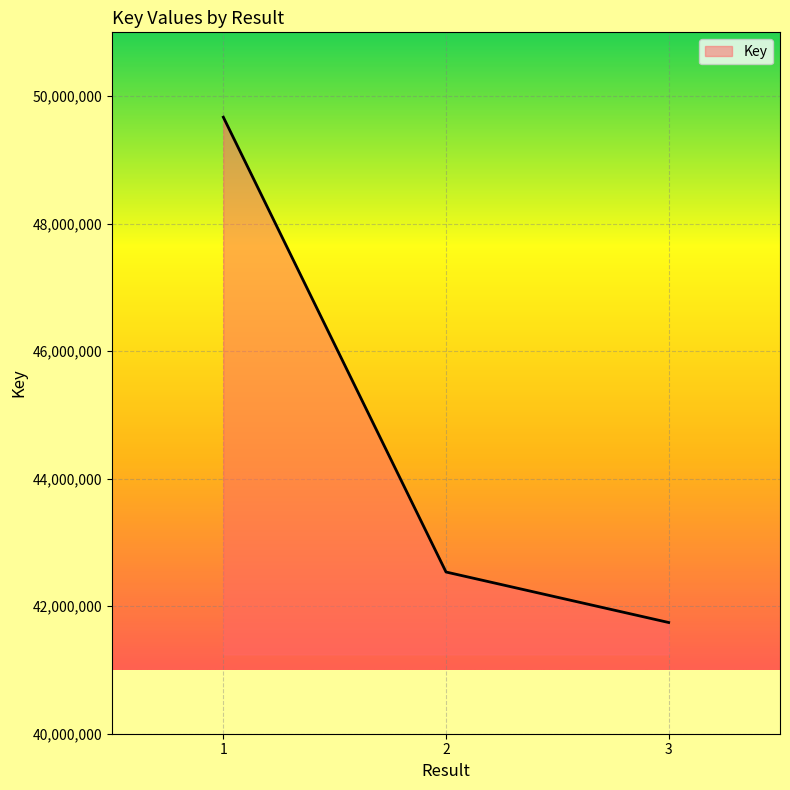

Is it true that the value at 1 is 88392133?

False